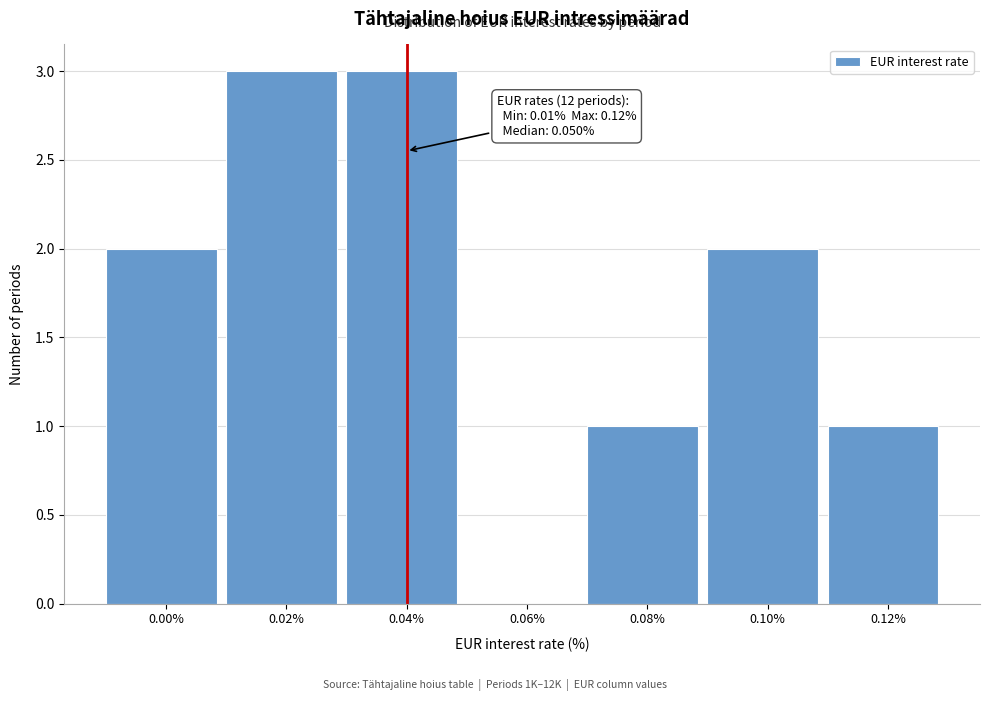

Reading left to right, extract all data points from this chart.

0.00%=2	0.02%=3	0.04%=3	0.06%=0	0.08%=1	0.10%=2	0.12%=1